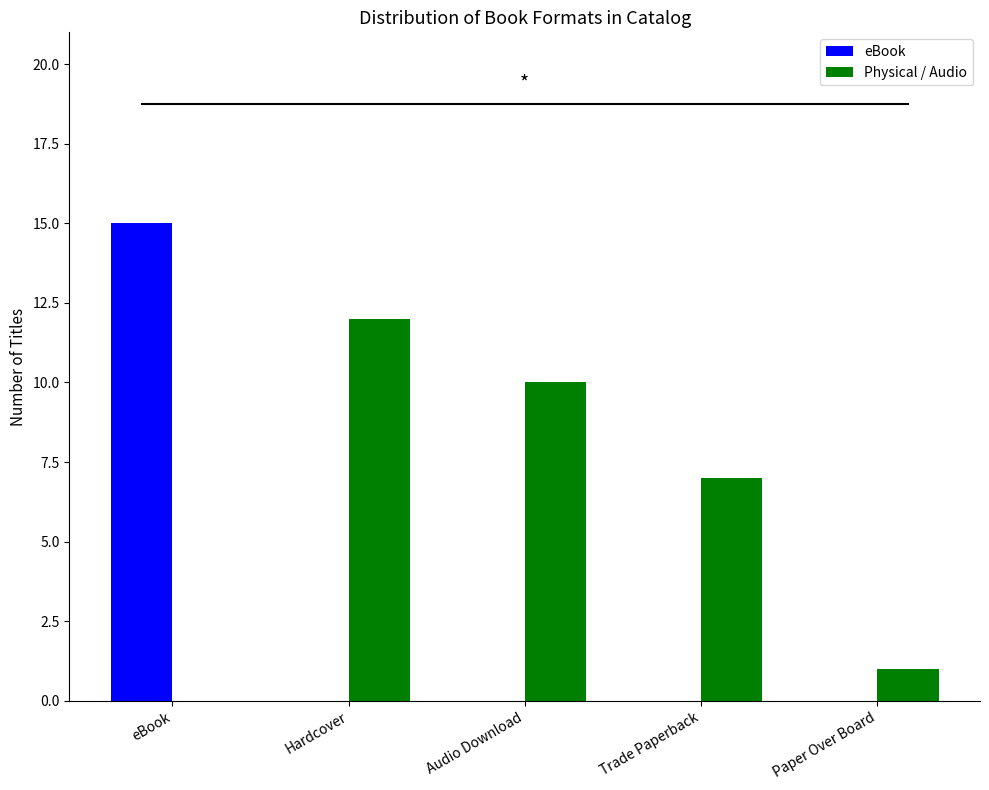

What is the total value across all series at Paper Over Board?

1